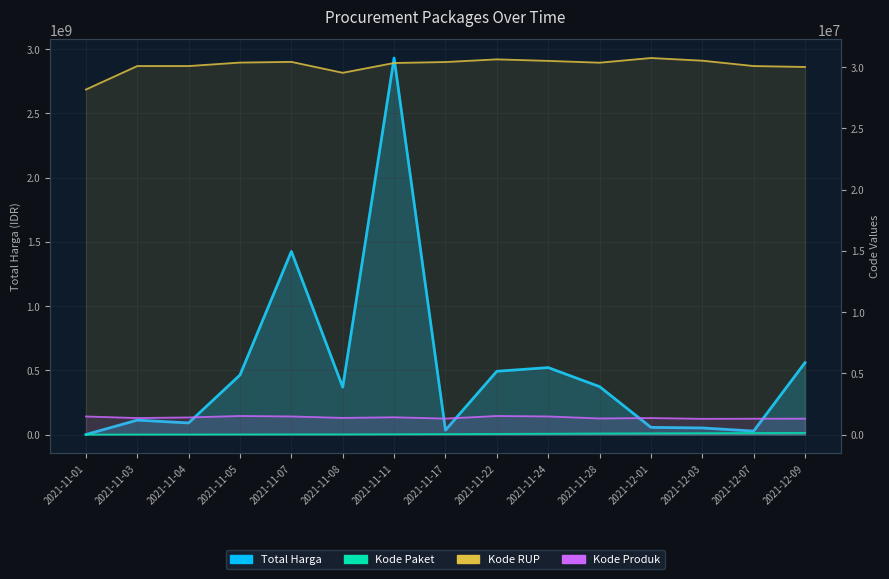

Reading right to left, list all the values displayed in this chart.

Total Harga: 559971000.0	27412000.0	51601000.0	56152800.0	373404000.0	521459200.0	493000000.0	34292000.0	2931562000.0	369223000.0	1425867900.0	464002100.0	90674075.0	112511270.0	345933.9
Kode Paket: 138846.5	128516.0	117783.0	103541.0	91101.0	71673.5	55826.0	40112.0	28195.7	17515.0	16823.0	13652.0	8561.2	6275.7	569.5
Kode RUP: 30014938.0	30089034.0	30527421.0	30745112.0	30363247.0	30510497.5	30636058.0	30416731.0	30338913.7	29537659.6	30428912.0	30372232.0	30089034.0	30089034.0	28171119.5
Kode Produk: 1300750.0	1297110.0	1286873.0	1350905.0	1318333.0	1481538.0	1519260.0	1305852.0	1414143.3	1362029.6	1481562.0	1519264.0	1400788.0	1350924.1	1479315.5